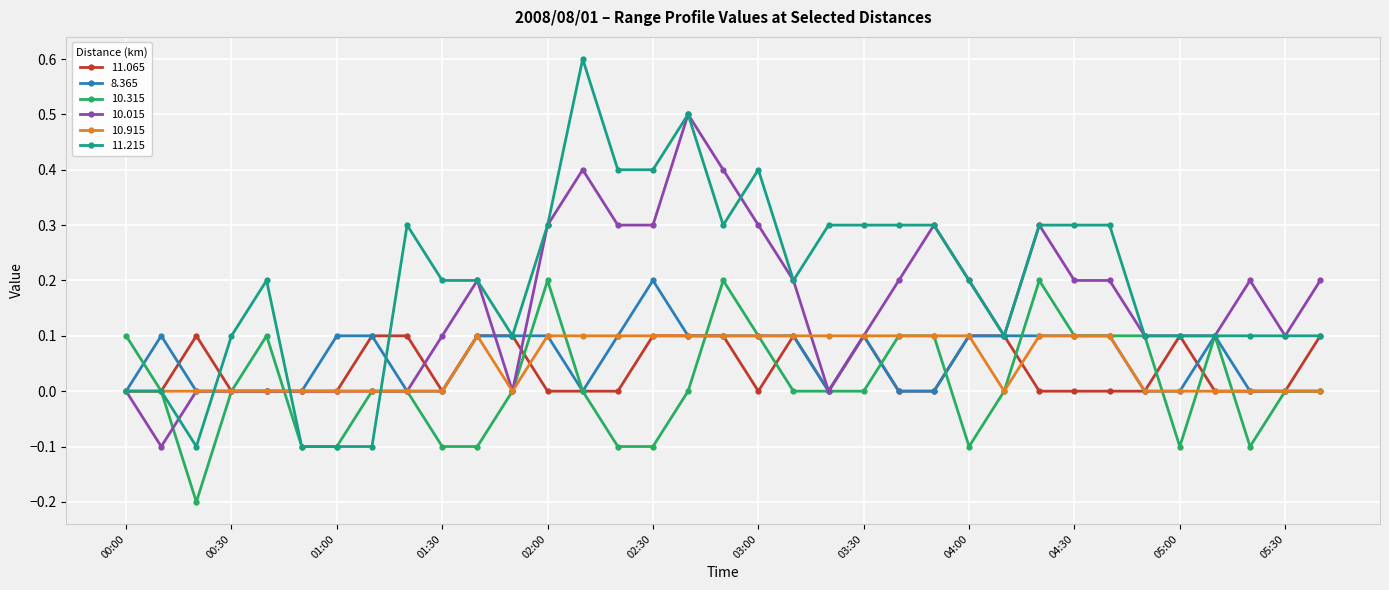

Which series has the largest total across all categories?

11.215